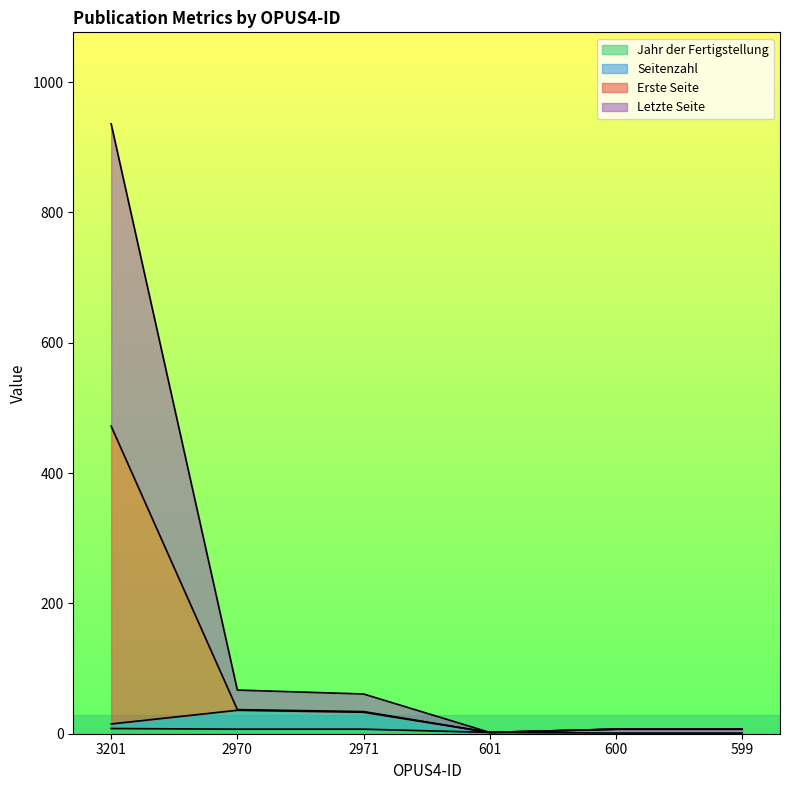

True or false: Erste Seite and Seitenzahl cross at least once.

False